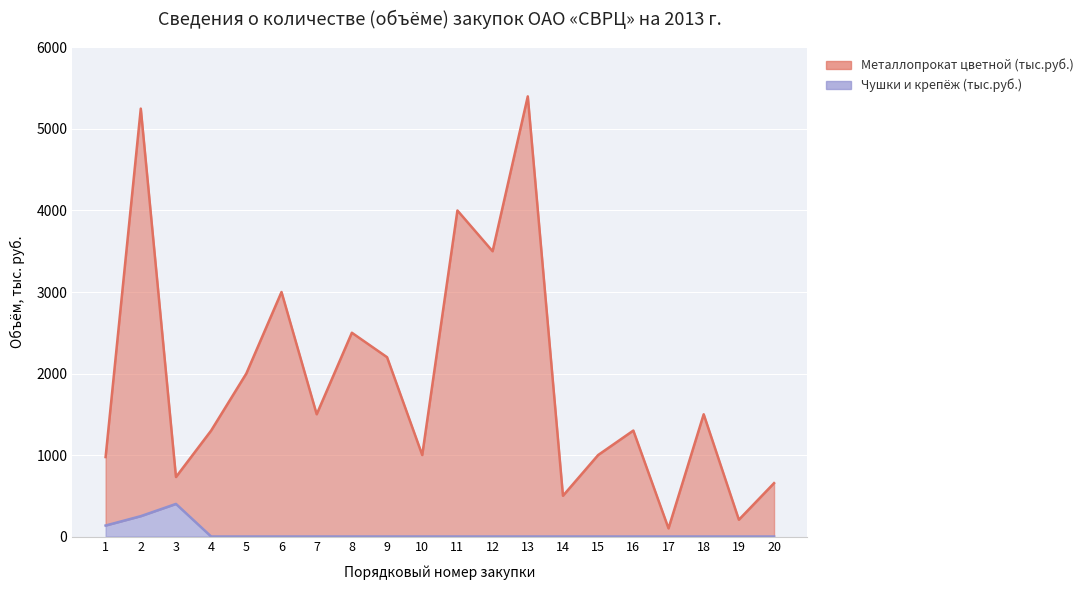

True or false: Металлопрокат цветной (тыс.руб.) and Чушки и крепёж (тыс.руб.) cross at least once.

False